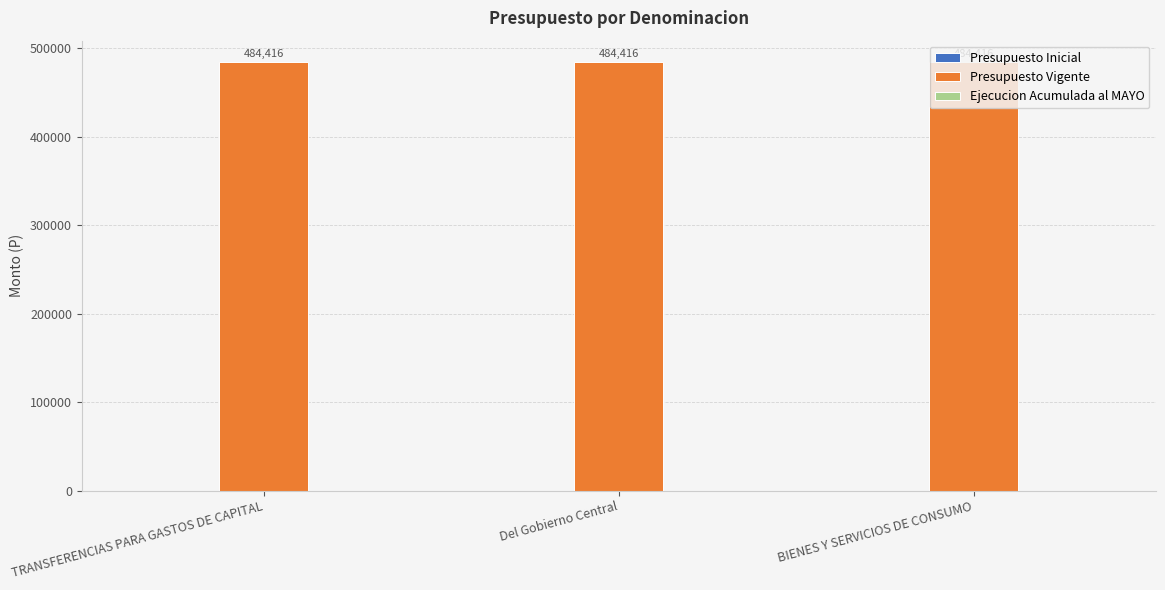

Which series changed the most between TRANSFERENCIAS PARA GASTOS DE CAPITAL and Del Gobierno Central?

Presupuesto Inicial